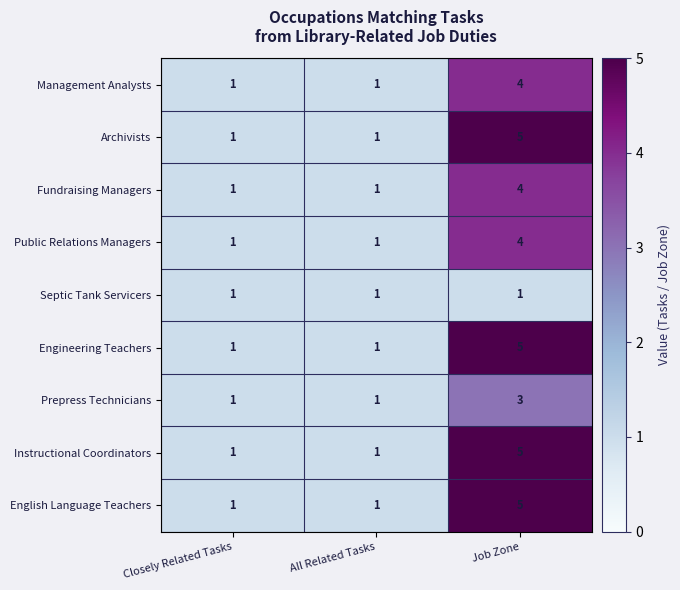

What is the difference between the highest and lowest values at Job Zone?

4